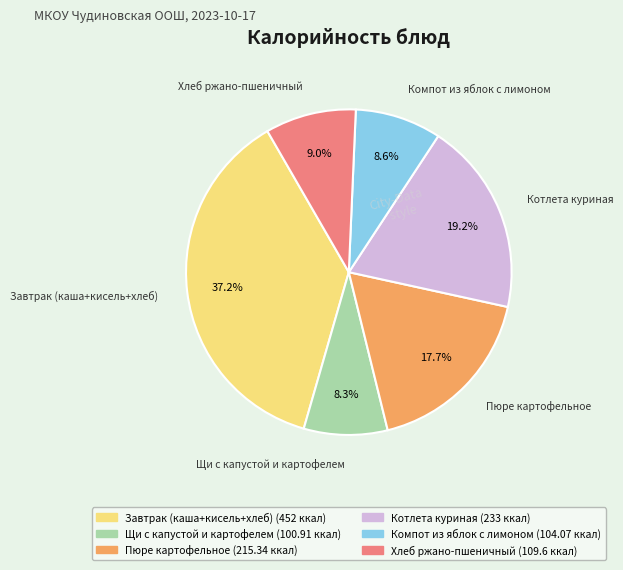

What percentage do Завтрак (каша+кисель+хлеб) and Хлеб ржано-пшеничный together represent?

46.2%